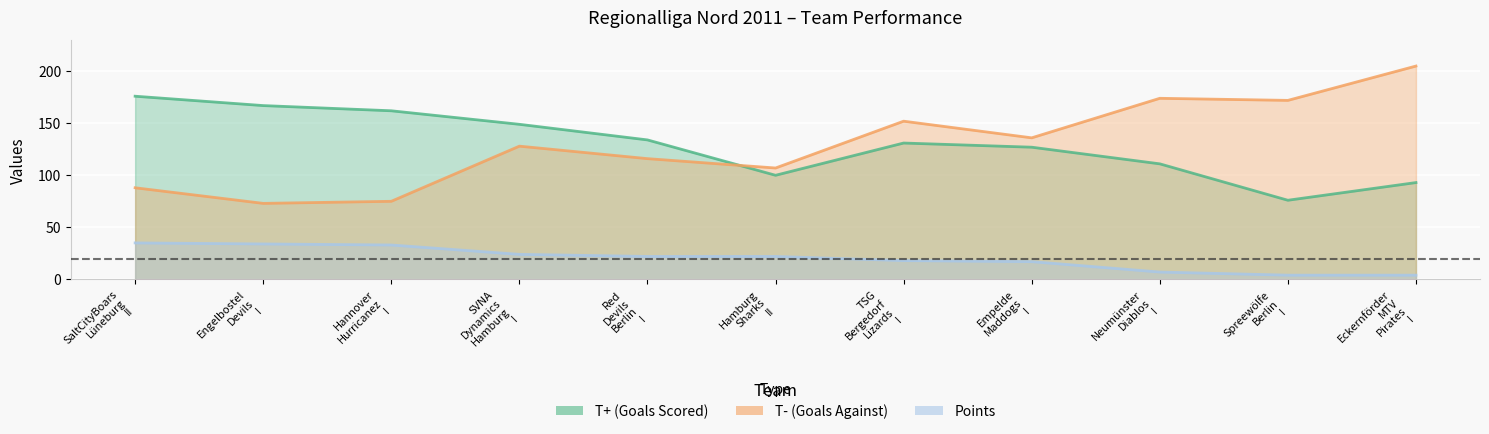

At Engelbostel Devils I, list the series in order from largest to smallest.

T+ (Goals Scored), T- (Goals Against), Points